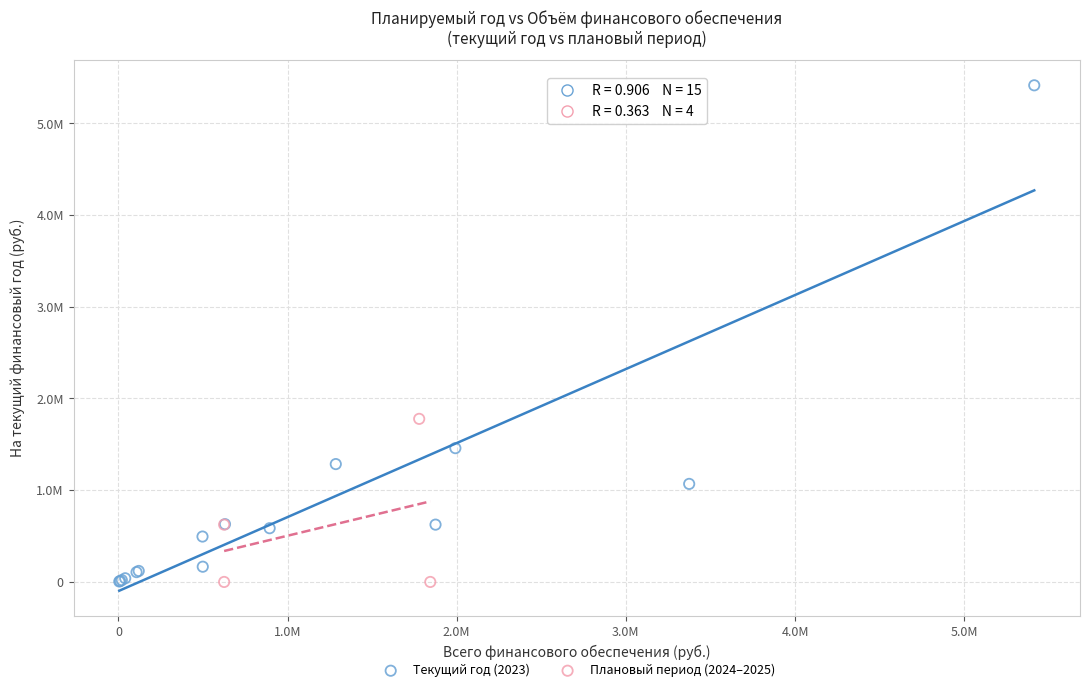

What are all the series names shown in the legend?

Текущий год (2023), Плановый период (2024–2025)